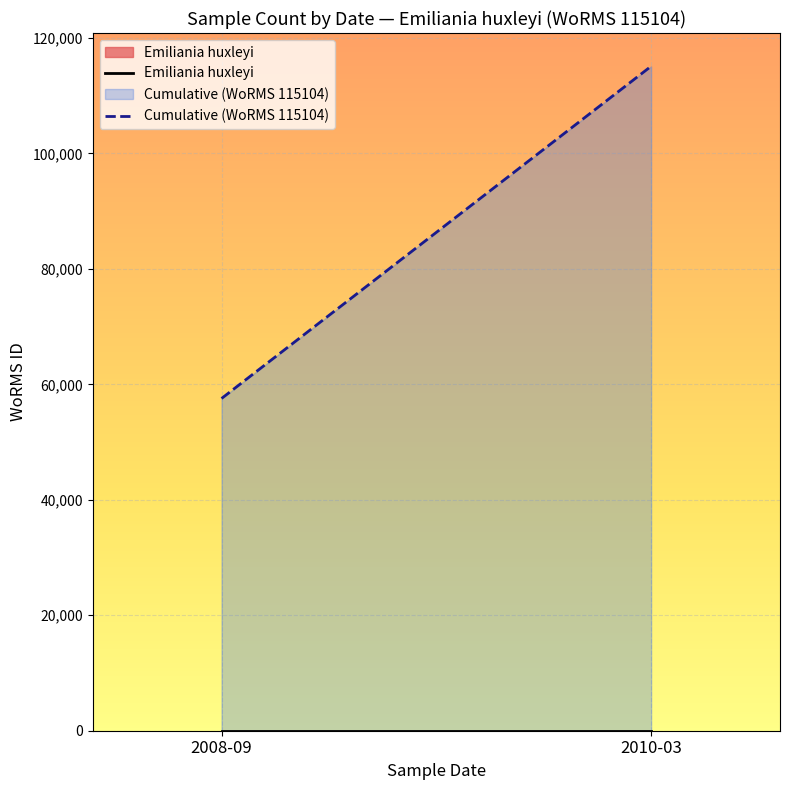

At which label is Cumulative (WoRMS 115104) closest to 86328?

2008-09